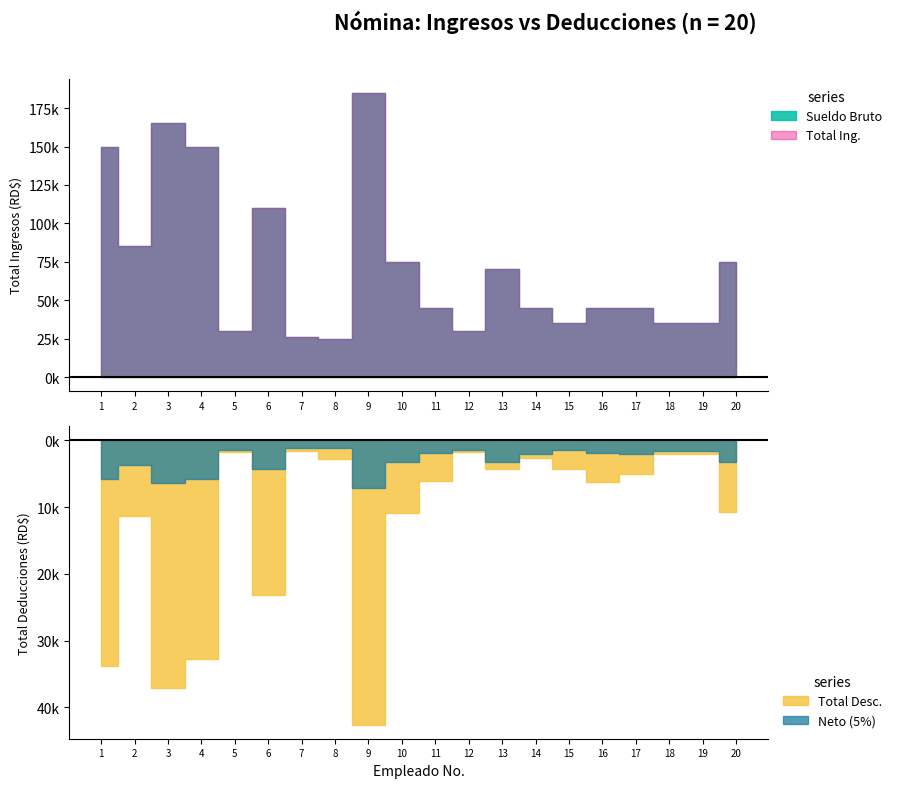

Between 3 and 6, which series saw the biggest shift?

Sueldo Bruto